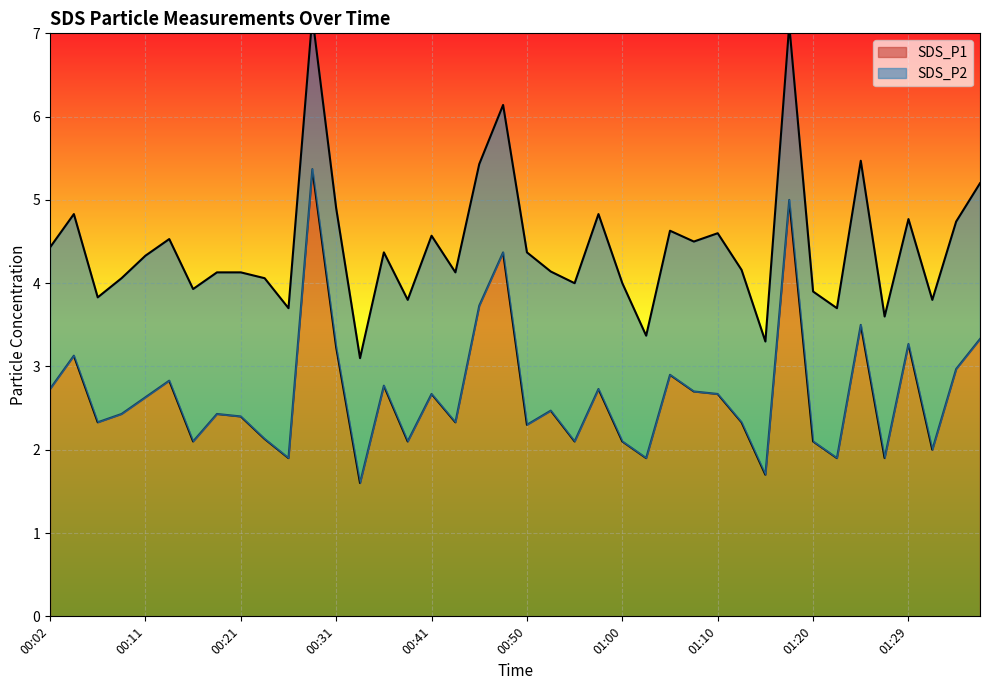

The SDS_P1 series shows 2.4 at 00:21. True or false?

True